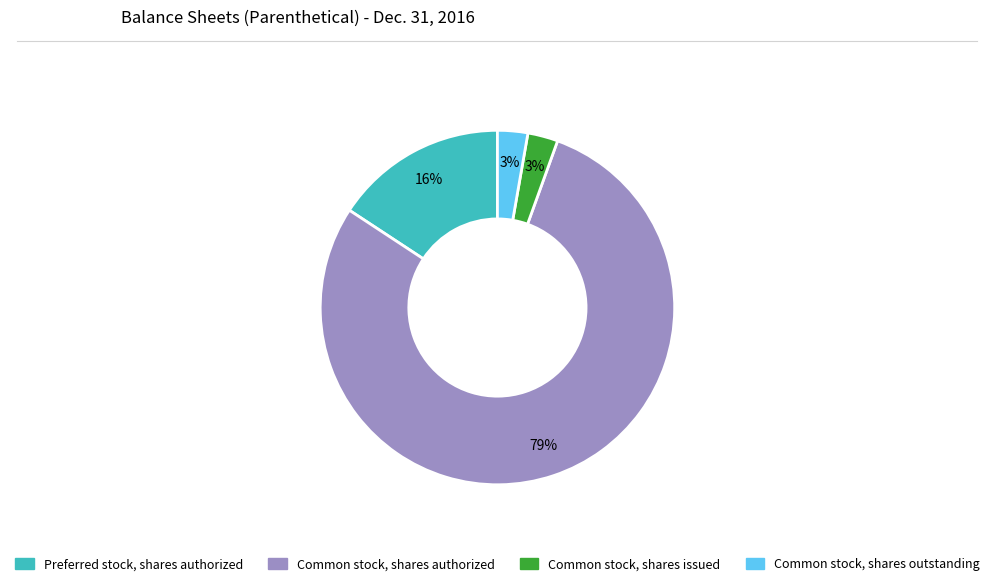

To the nearest percent, what is the combined percentage of Preferred stock, shares authorized and Common stock, shares outstanding?

19%